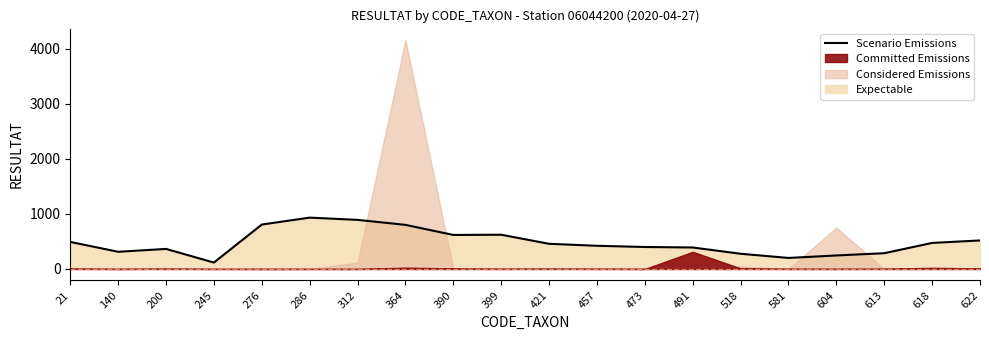

What is the average value?

481